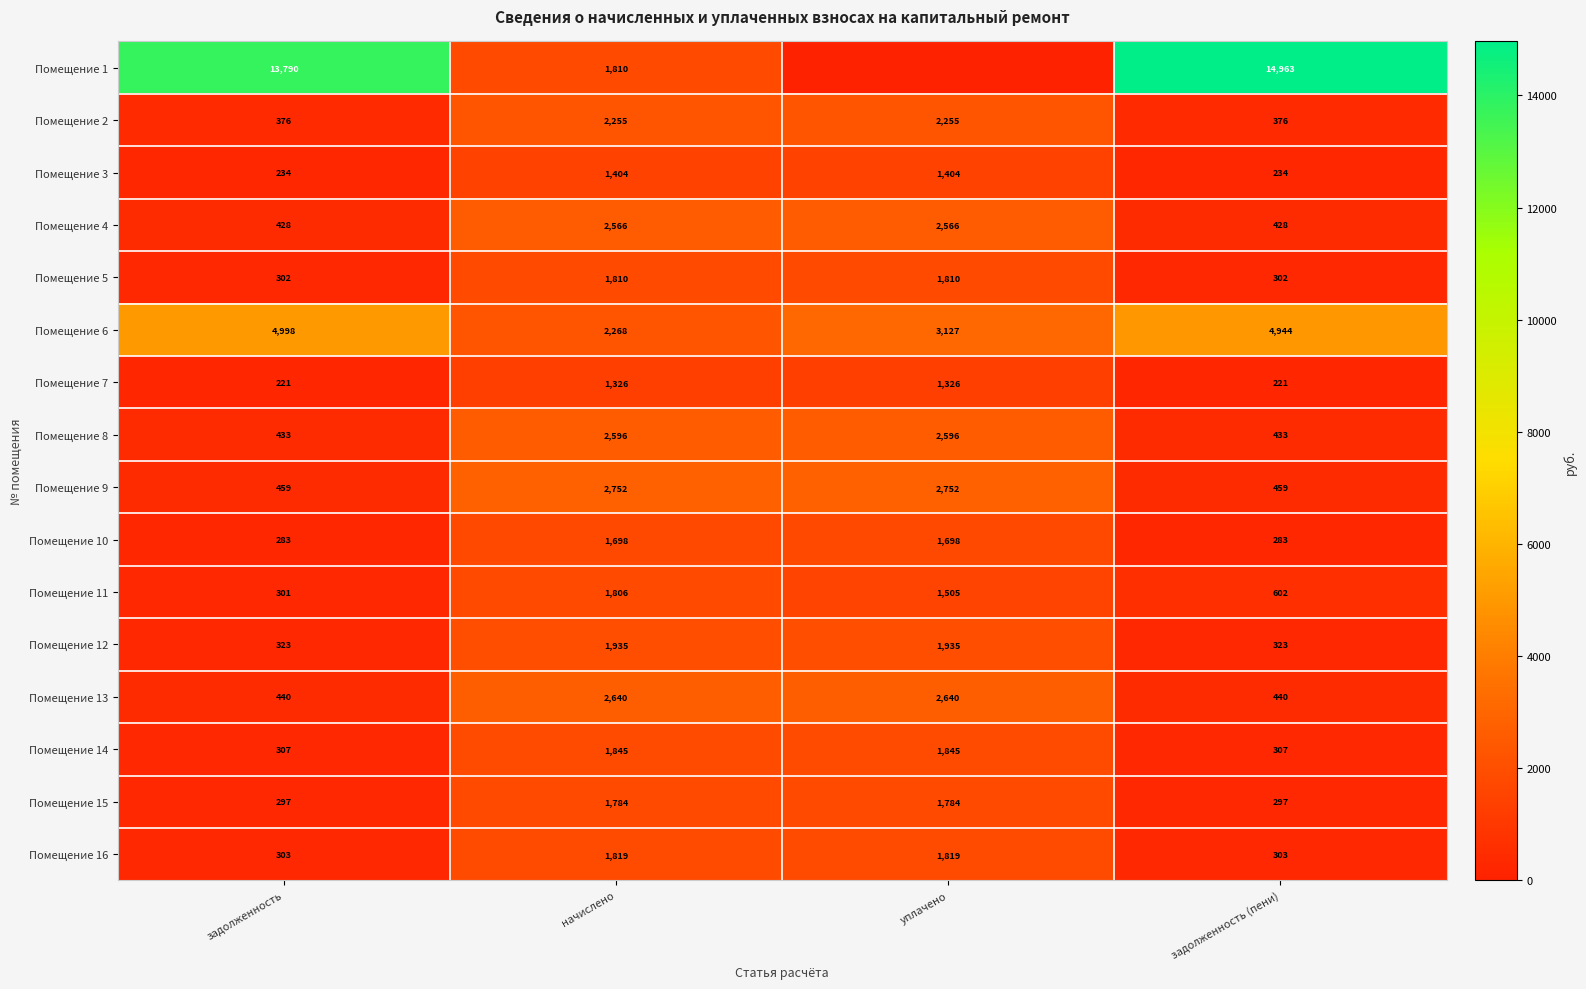

What is the difference between the maximum and minimum values in the Помещение 9 series?

2293